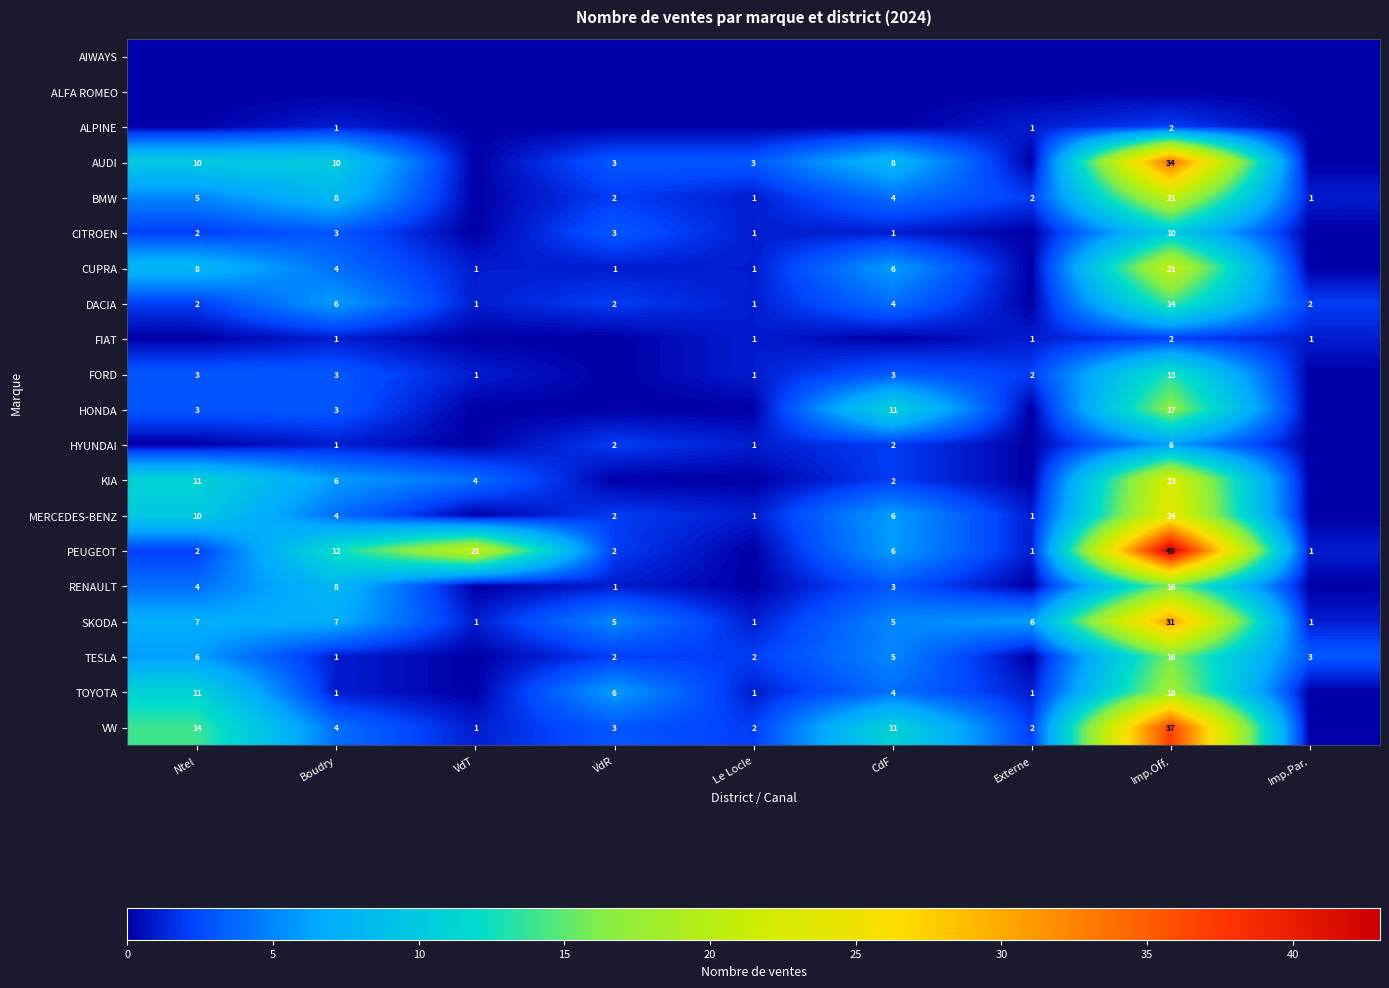

Is the value of TESLA at Ntel greater than the value of CUPRA at Imp.Off.?

No